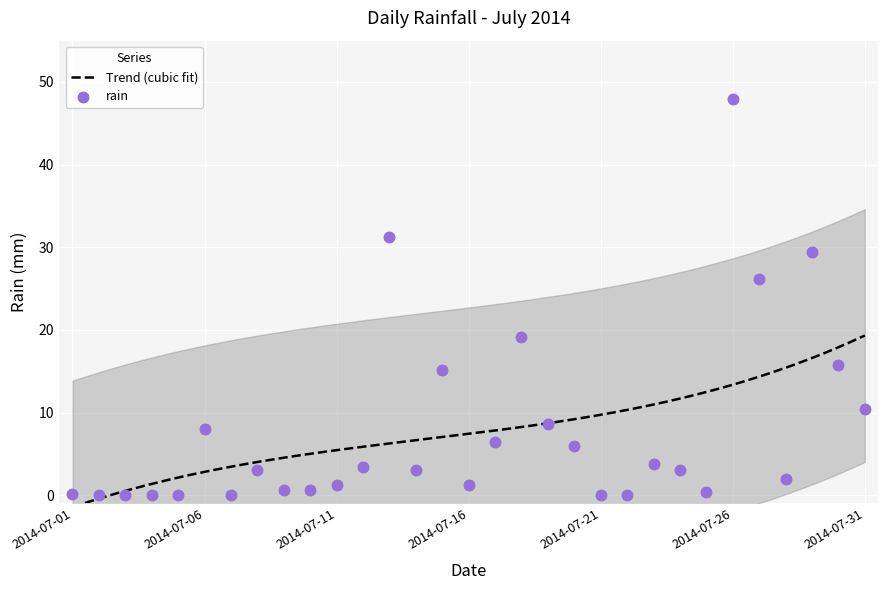

What is the change in value from 2014-07-06 to 2014-07-26?

+40.0